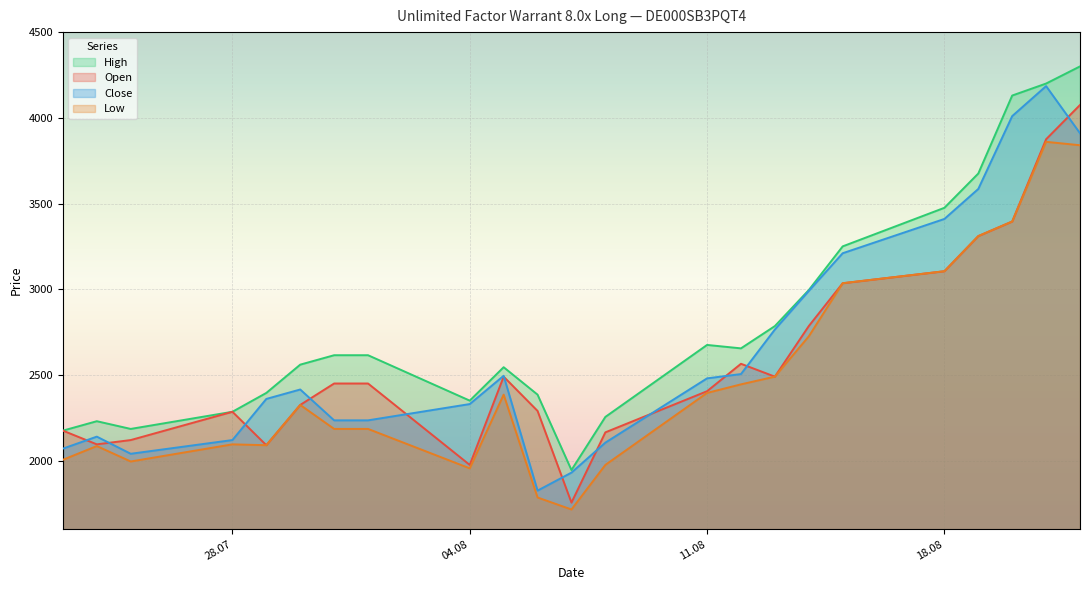

How many series are shown in this chart?

4